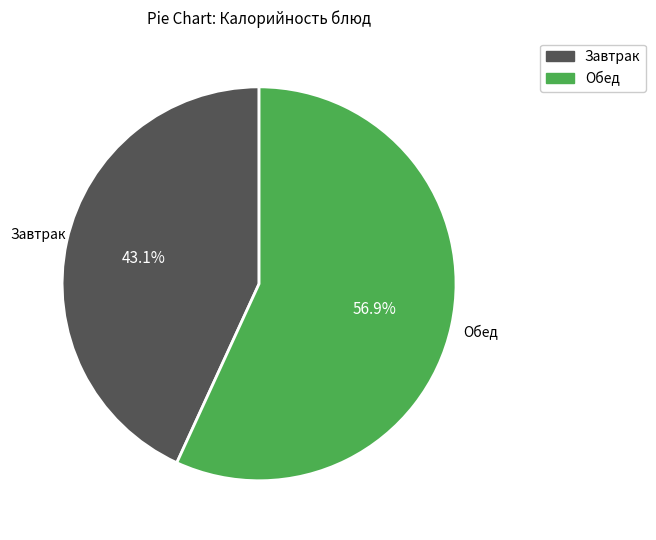

Does any single category account for the majority?

Yes